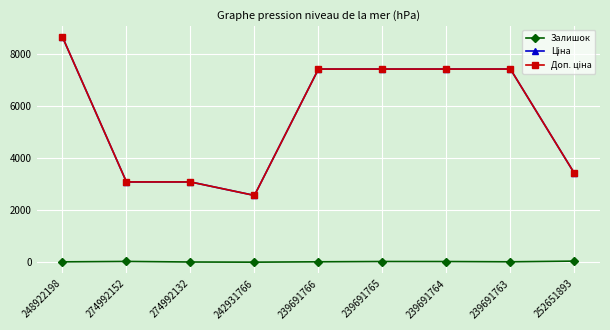

True or false: Залишок has more than 1 interior local peaks.

True